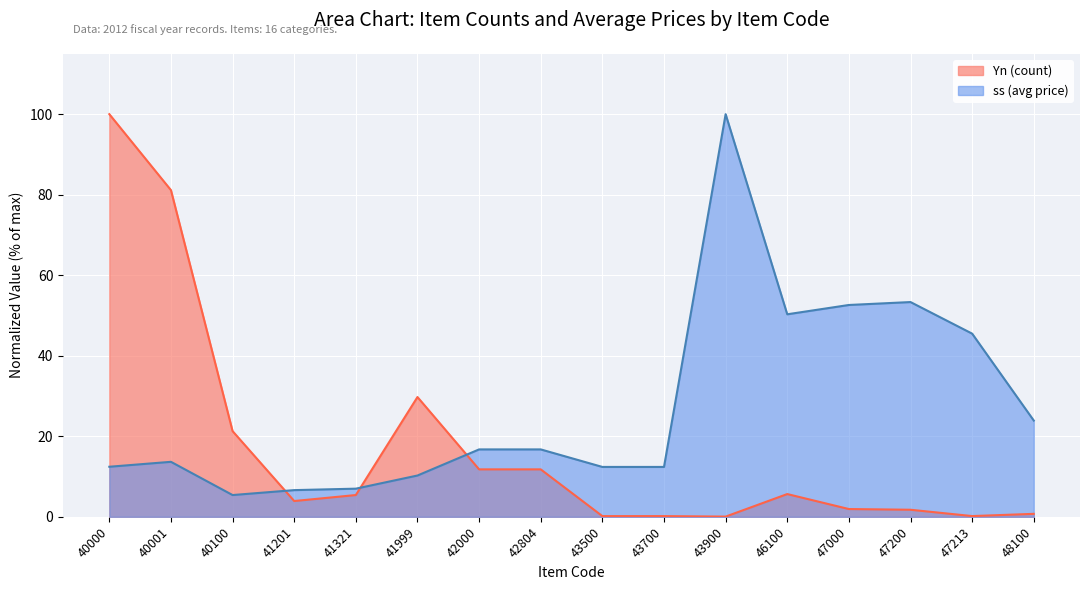

Which label corresponds to the smallest value in the chart?

43900